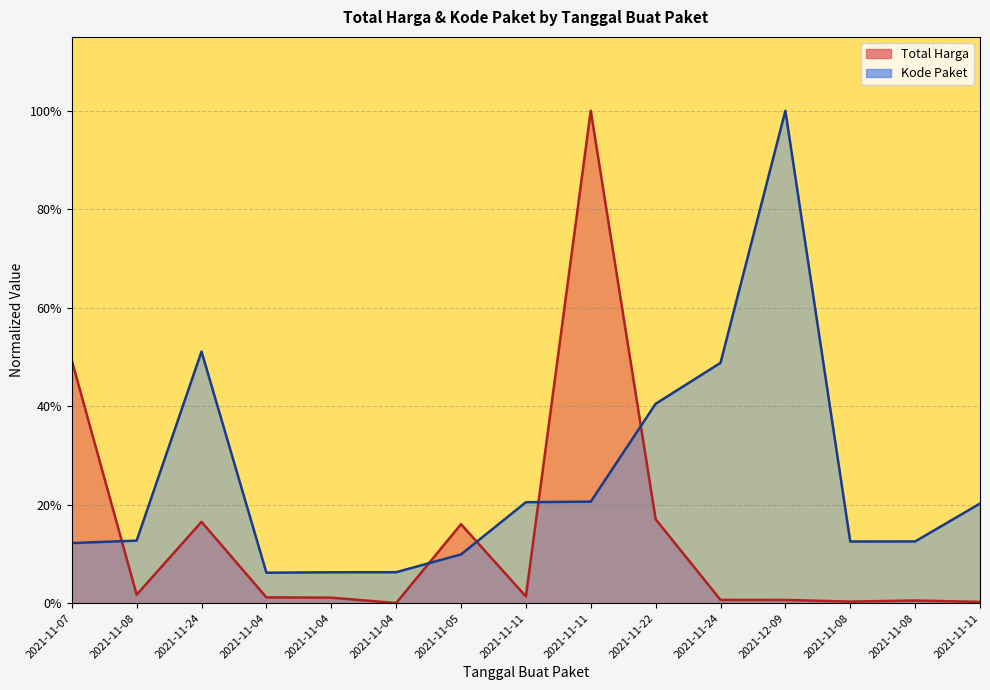

Which series has the largest total across all categories?

Kode Paket